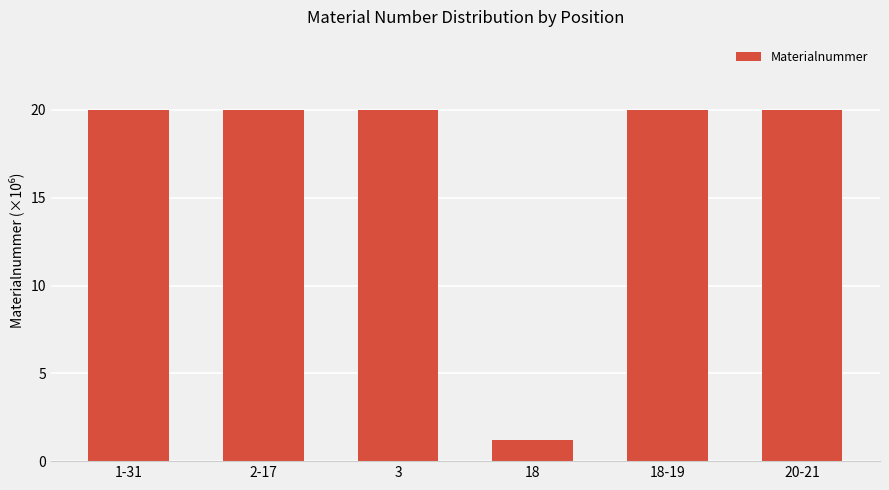

The chart shows a value of 20.0 at 20-21. True or false?

True